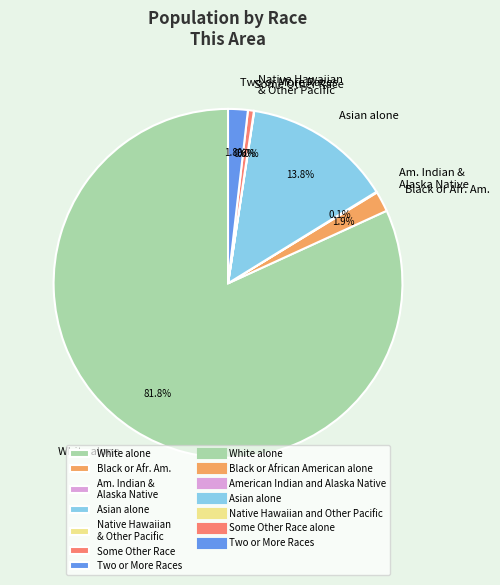

To the nearest percent, what percentage of the pie is Two or More Races?

2%